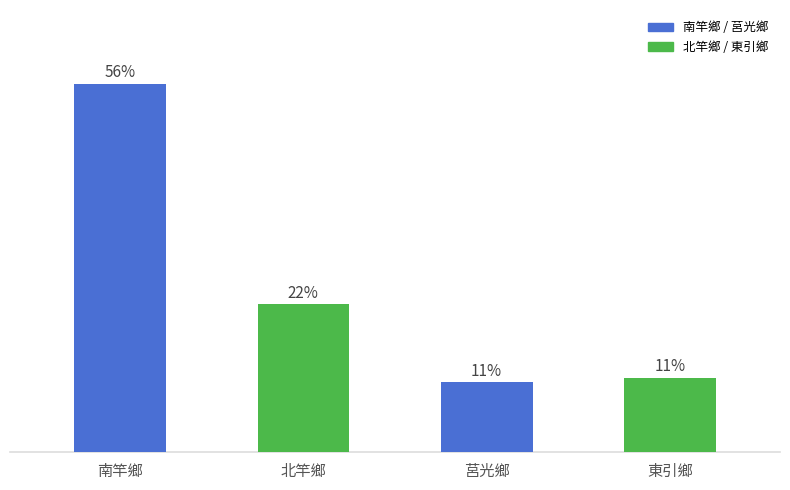

At which category does the chart reach its peak across all series?

南竿鄉